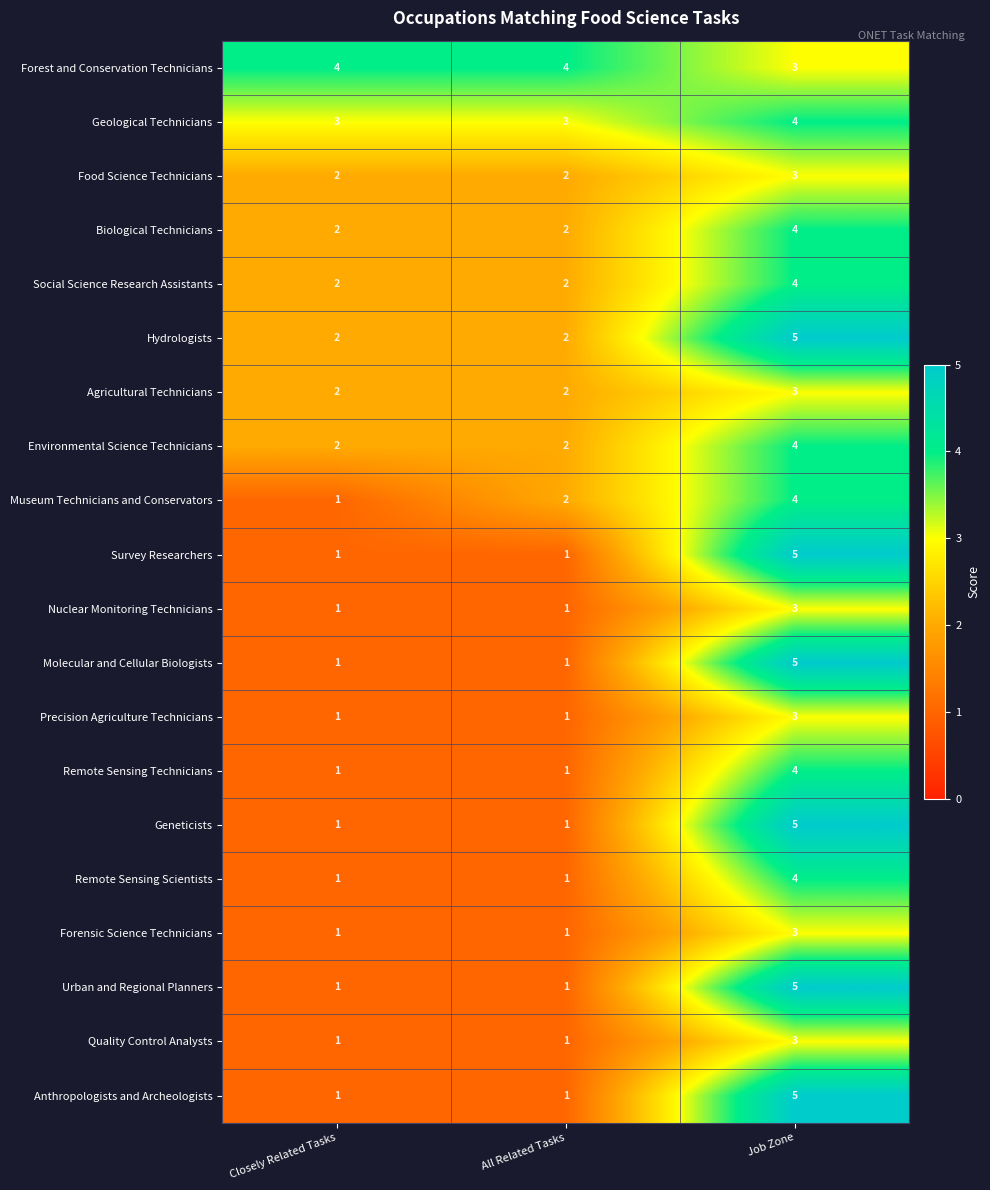

What is the average value of the Biological Technicians series?

3